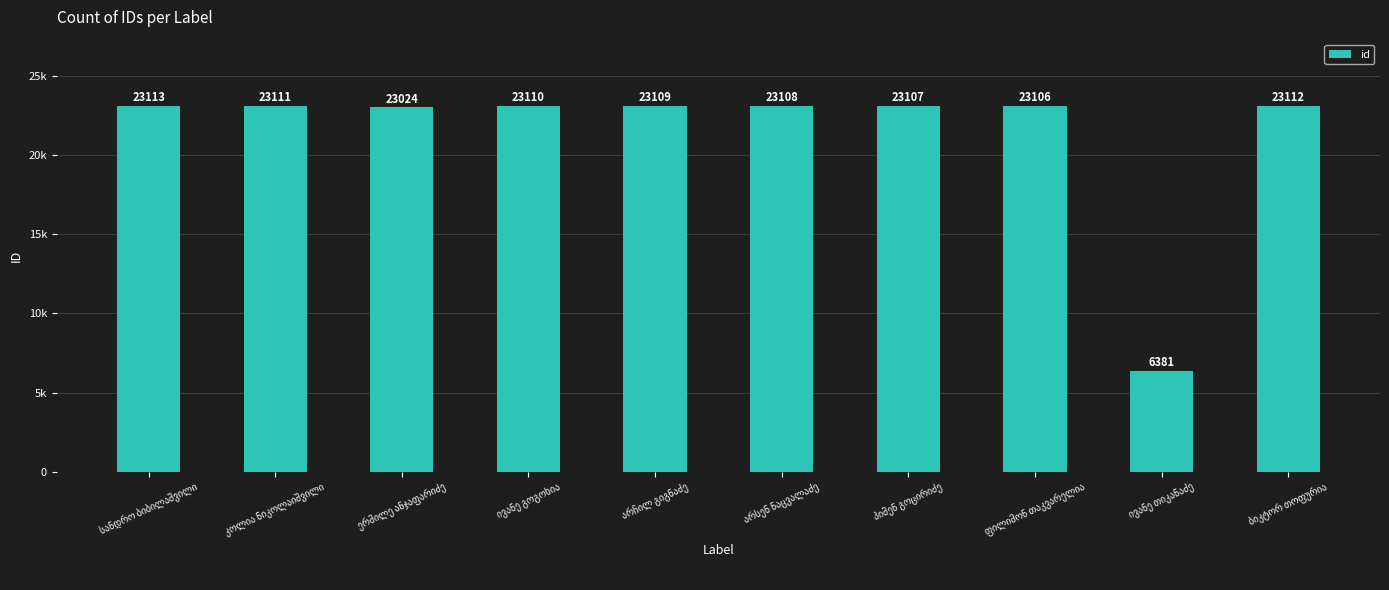

Does the chart contain any negative values?

No